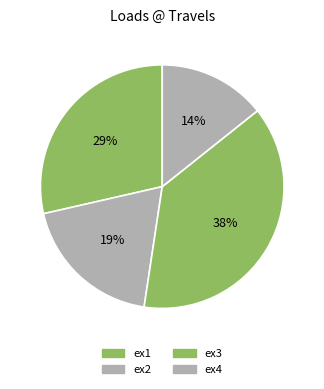

Count the number of slices in the pie.

4